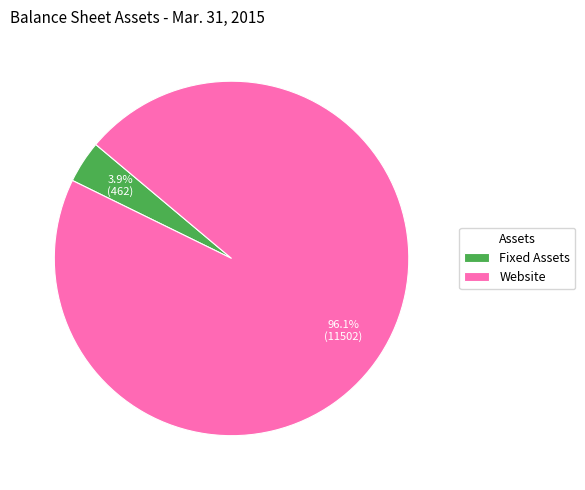

Between Website and Fixed Assets, which is larger?

Website